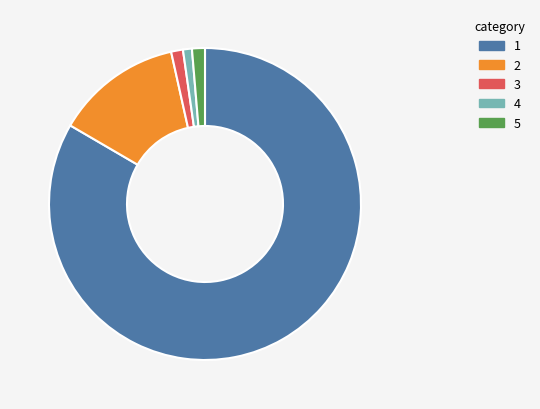

Is there any slice that represents more than half of the pie?

Yes